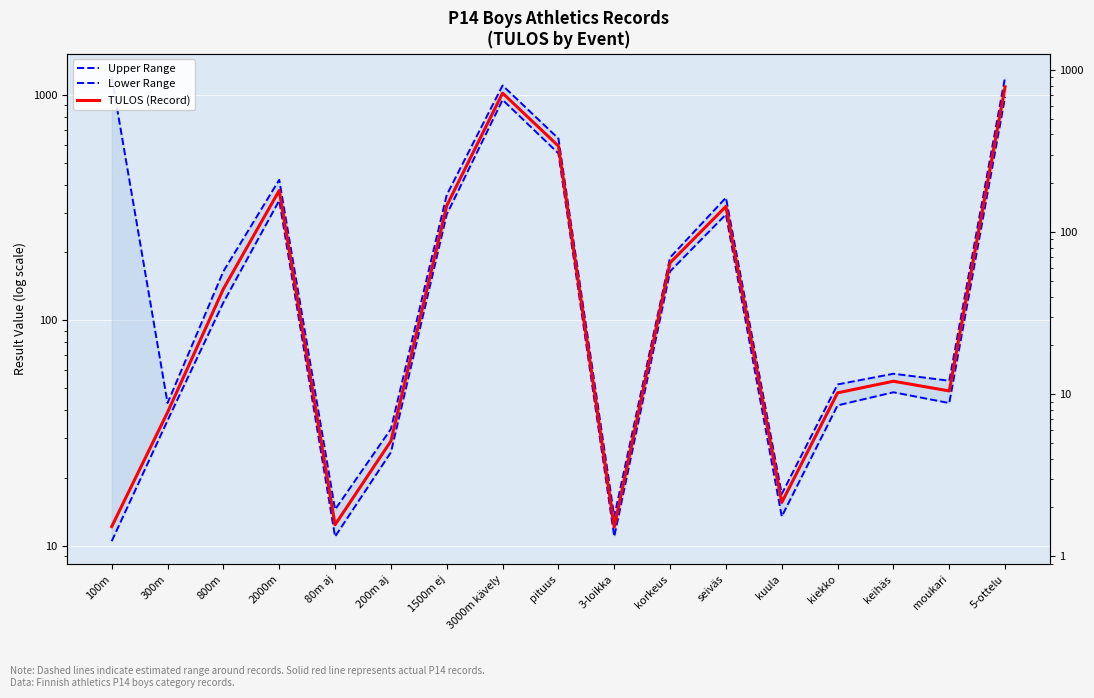

The value of Lower Range at pituus is 205.3. True or false?

False